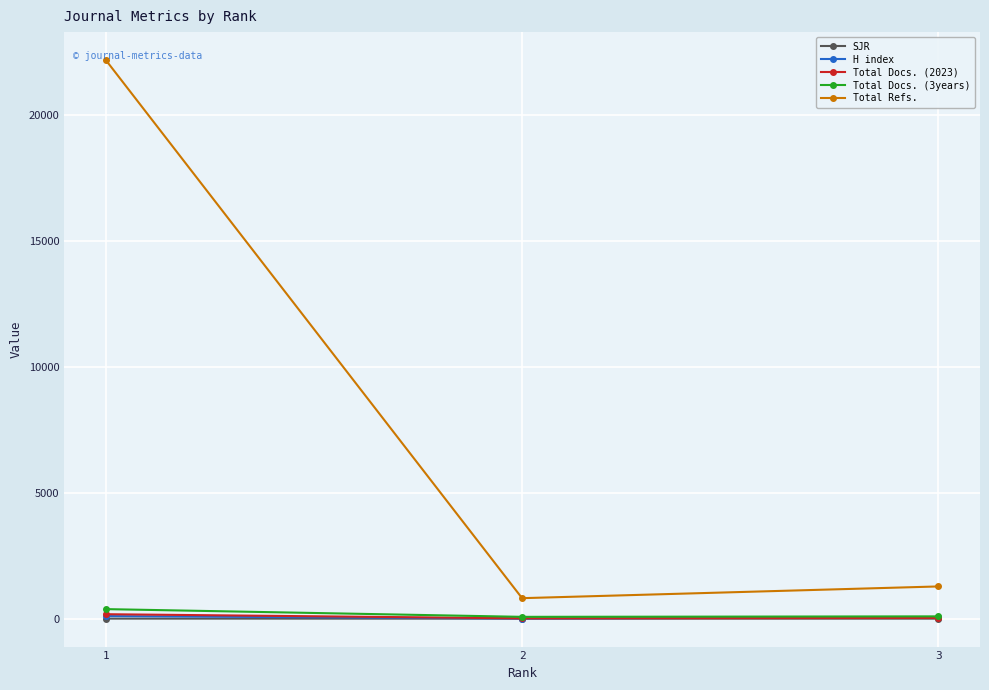

What is the spread (max minus min) of values at 2?

814